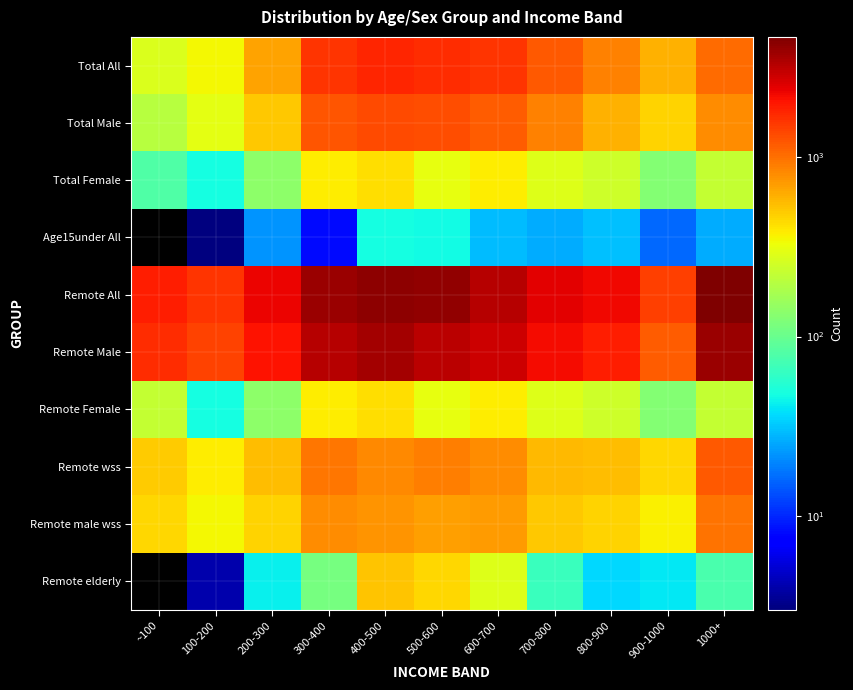

Reading left to right, extract all data points from this chart.

Total All: ~100=280	100-200=347	200-300=666	300-400=1610	400-500=1811	500-600=1676	600-700=1586	700-800=1190	800-900=881	900-1000=598	1000+=1048
Total Male: ~100=200	100-200=297	200-300=504	300-400=1227	400-500=1336	500-600=1317	600-700=1174	700-800=876	800-900=608	900-1000=457	1000+=795
Total Female: ~100=80	100-200=48	200-300=140	300-400=375	400-500=427	500-600=314	600-700=383	700-800=288	800-900=243	900-1000=126	1000+=227
Age15under All: ~100=0	100-200=3	200-300=22	300-400=8	400-500=48	500-600=46	600-700=29	700-800=26	800-900=30	900-1000=16	1000+=26
Remote All: ~100=1908	100-200=1597	200-300=2338	300-400=3844	400-500=4274	500-600=4060	600-700=3310	700-800=2470	800-900=2237	900-1000=1463	1000+=4672
Remote Male: ~100=1681	100-200=1414	200-300=2040	300-400=3218	400-500=3705	500-600=3147	600-700=2831	700-800=2177	800-900=1910	900-1000=1166	1000+=3862
Remote Female: ~100=227	100-200=48	200-300=140	300-400=375	400-500=427	500-600=314	600-700=383	700-800=288	800-900=243	900-1000=126	1000+=227
Remote wss: ~100=496	100-200=379	200-300=544	300-400=950	400-500=812	500-600=905	600-700=795	700-800=562	800-900=545	900-1000=454	1000+=1196
Remote male wss: ~100=456	100-200=344	200-300=467	300-400=805	400-500=744	500-600=691	600-700=707	700-800=511	800-900=466	900-1000=366	1000+=981
Remote elderly: ~100=0	100-200=4	200-300=43	300-400=114	400-500=515	500-600=448	600-700=285	700-800=65	800-900=36	900-1000=40	1000+=76